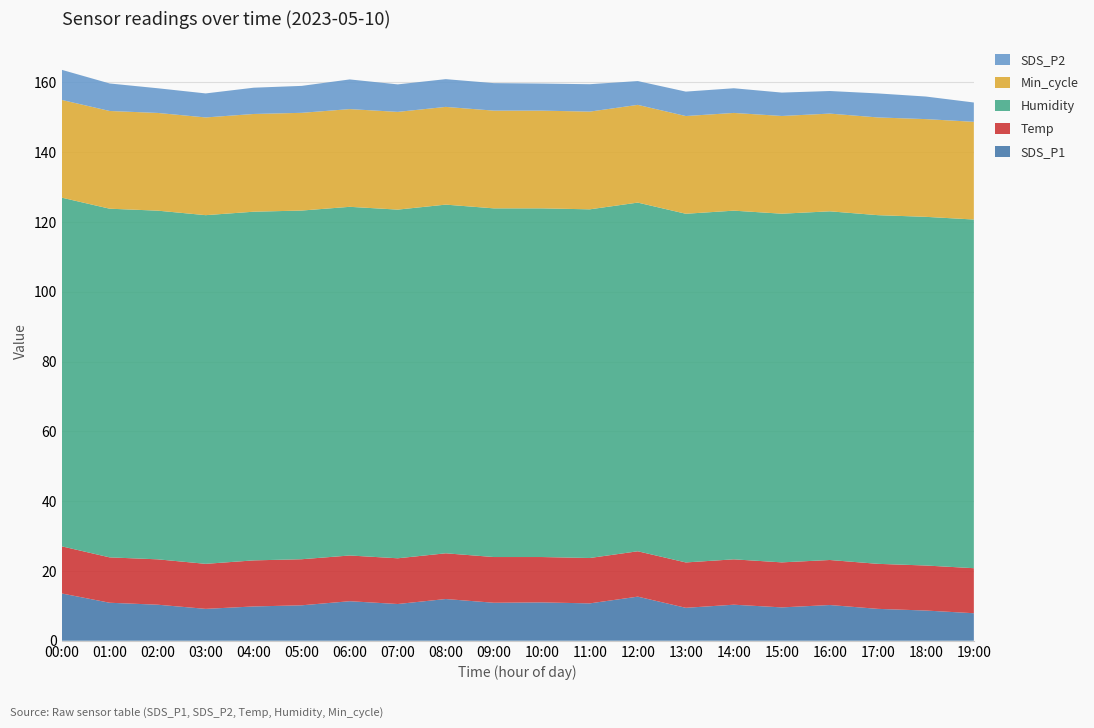

Reading left to right, list all the values displayed in this chart.

SDS_P1: 00:00=13.6	01:00=10.9	02:00=10.3	03:00=9.1	04:00=9.8	05:00=10.2	06:00=11.3	07:00=10.5	08:00=11.9	09:00=10.9	10:00=11.0	11:00=10.7	12:00=12.6	13:00=9.4	14:00=10.3	15:00=9.6	16:00=10.2	17:00=9.1	18:00=8.7	19:00=7.9
Temp: 00:00=13.5	01:00=13.0	02:00=13.0	03:00=12.9	04:00=13.2	05:00=13.2	06:00=13.1	07:00=13.1	08:00=13.1	09:00=13.1	10:00=13.0	11:00=13.0	12:00=13.0	13:00=13.0	14:00=13.0	15:00=12.9	16:00=12.9	17:00=12.9	18:00=12.9	19:00=12.9
Humidity: 00:00=99.9	01:00=99.9	02:00=99.9	03:00=99.9	04:00=99.9	05:00=99.9	06:00=99.9	07:00=99.9	08:00=99.9	09:00=99.9	10:00=99.9	11:00=99.9	12:00=99.9	13:00=99.9	14:00=99.9	15:00=99.9	16:00=99.9	17:00=99.9	18:00=99.9	19:00=99.9
Min_cycle: 00:00=28.0	01:00=28.0	02:00=28.0	03:00=28.0	04:00=28.0	05:00=28.0	06:00=28.0	07:00=28.0	08:00=28.0	09:00=28.0	10:00=28.0	11:00=28.0	12:00=28.0	13:00=28.0	14:00=28.0	15:00=28.0	16:00=28.0	17:00=28.0	18:00=28.0	19:00=28.0
SDS_P2: 00:00=8.6	01:00=7.9	02:00=7.1	03:00=6.9	04:00=7.5	05:00=7.7	06:00=8.5	07:00=7.9	08:00=8.0	09:00=7.9	10:00=7.8	11:00=7.8	12:00=6.8	13:00=7.0	14:00=7.1	15:00=6.7	16:00=6.5	17:00=6.9	18:00=6.5	19:00=5.5